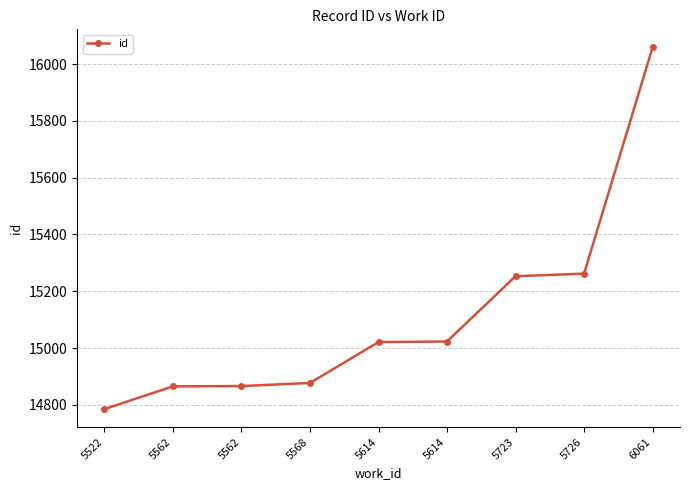

How many data points does each series have?

9